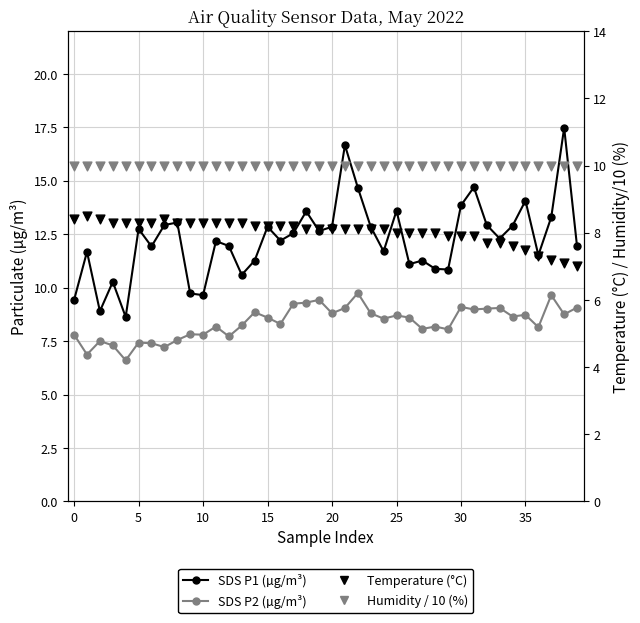

Which series has the largest total across all categories?

SDS P1 (µg/m³)